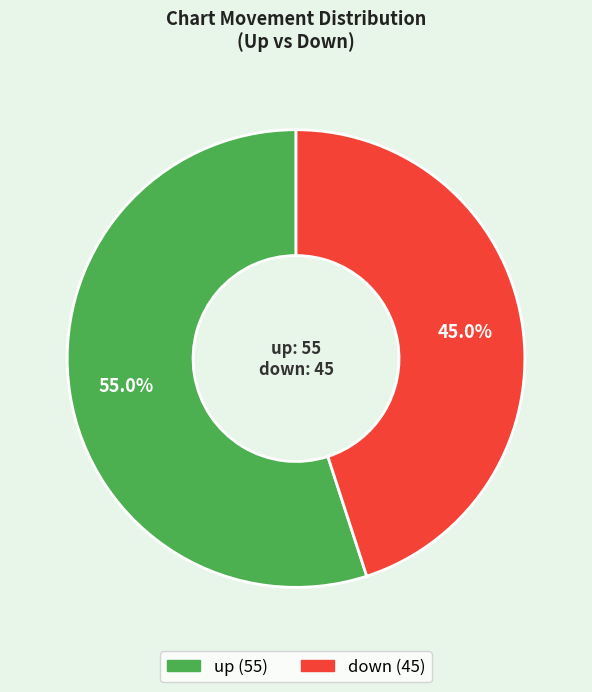

What is the total percentage of up and down?

100.0%